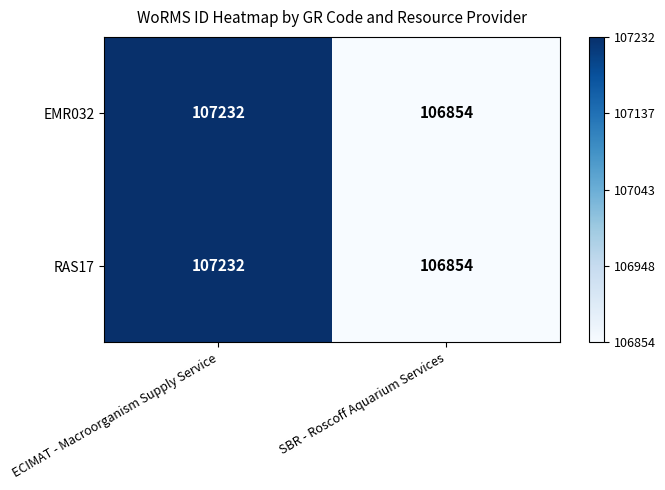

What is the difference between the RAS17 values at SBR - Roscoff Aquarium Services and ECIMAT - Macroorganism Supply Service?

378